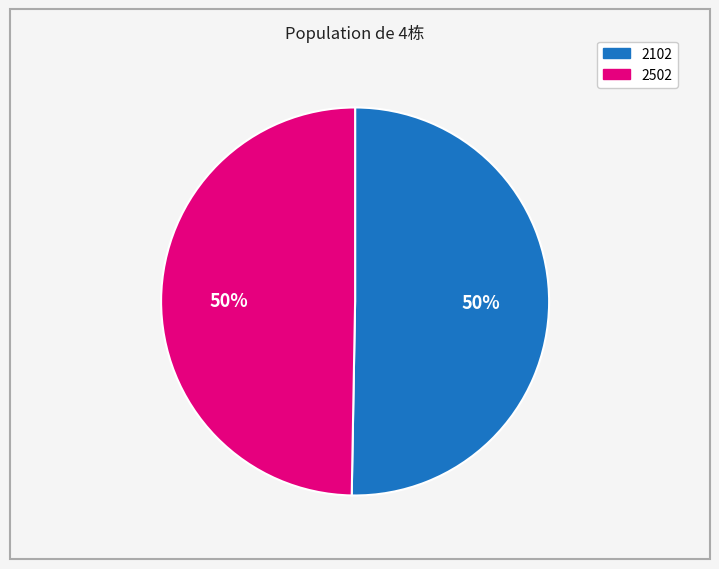

Which slice represents more than half of the pie?

2102